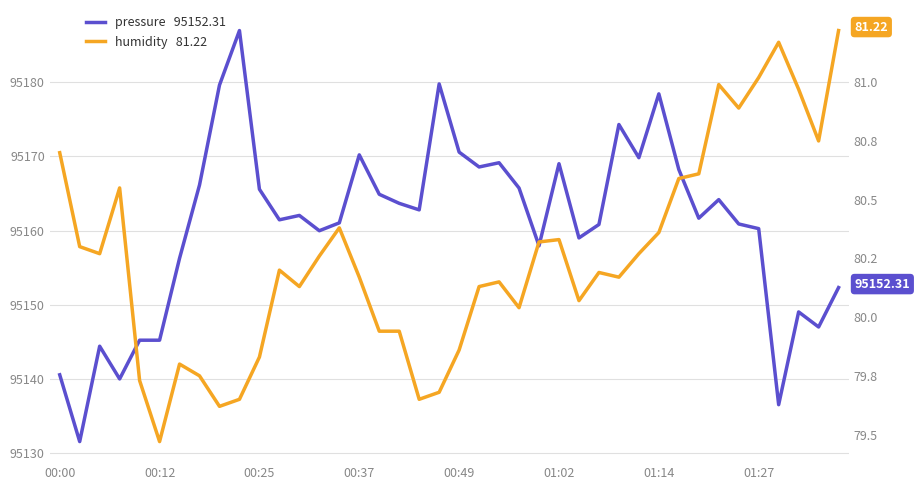

The value of pressure at 00:37 is 39984.3. True or false?

False